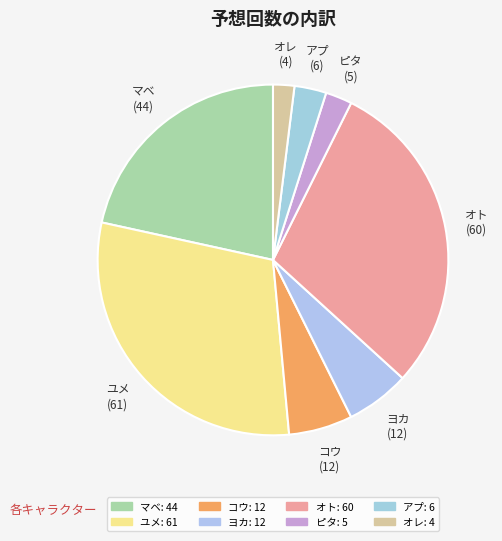

Between ユメ and ヨカ, which is larger?

ユメ